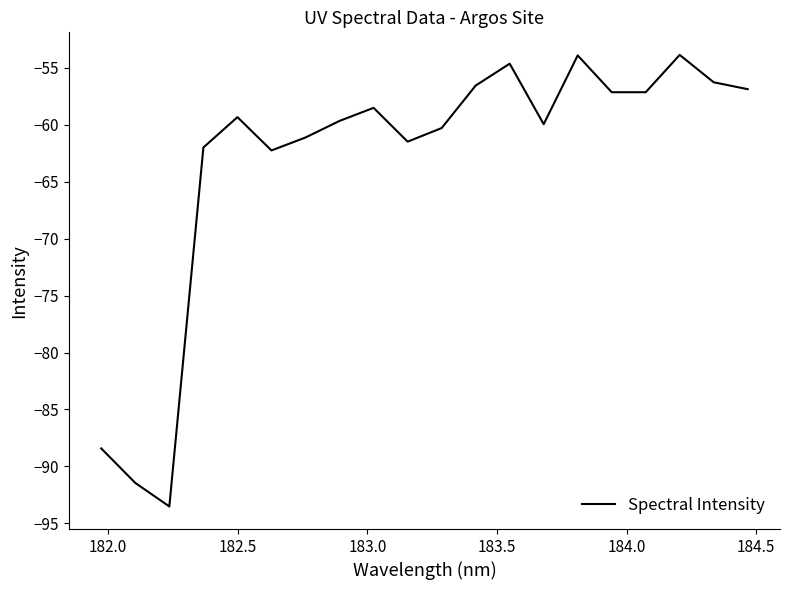

What is the difference between the maximum and minimum values?

39.7